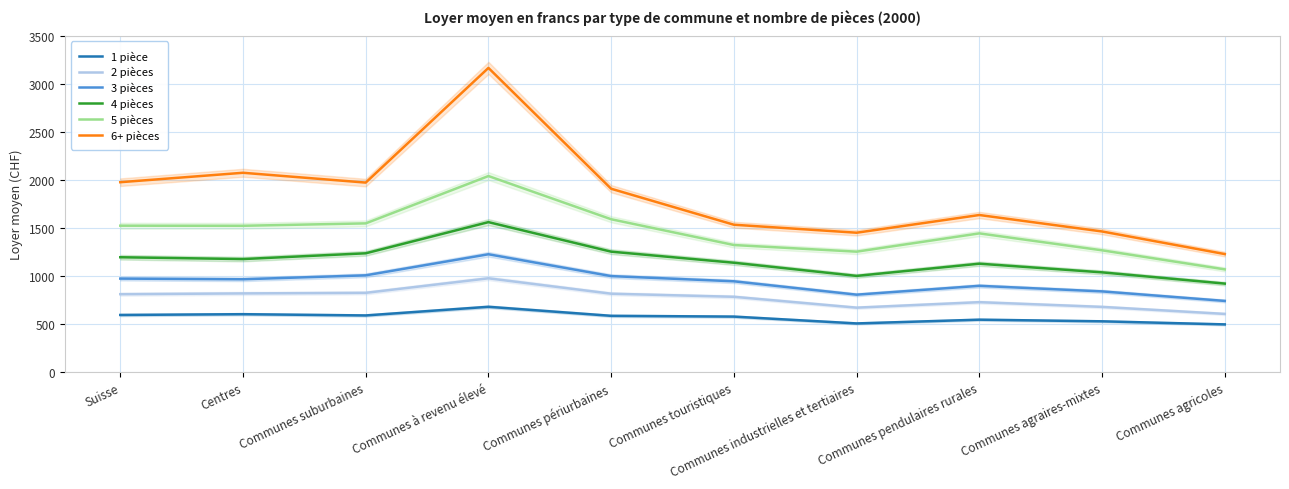

Which label corresponds to the smallest value in the chart?

Communes agricoles